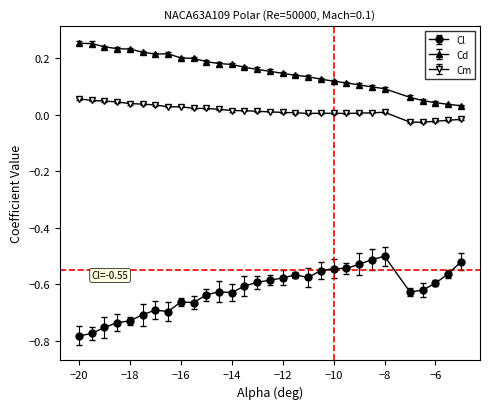

True or false: Cl and Cm cross at least once.

False